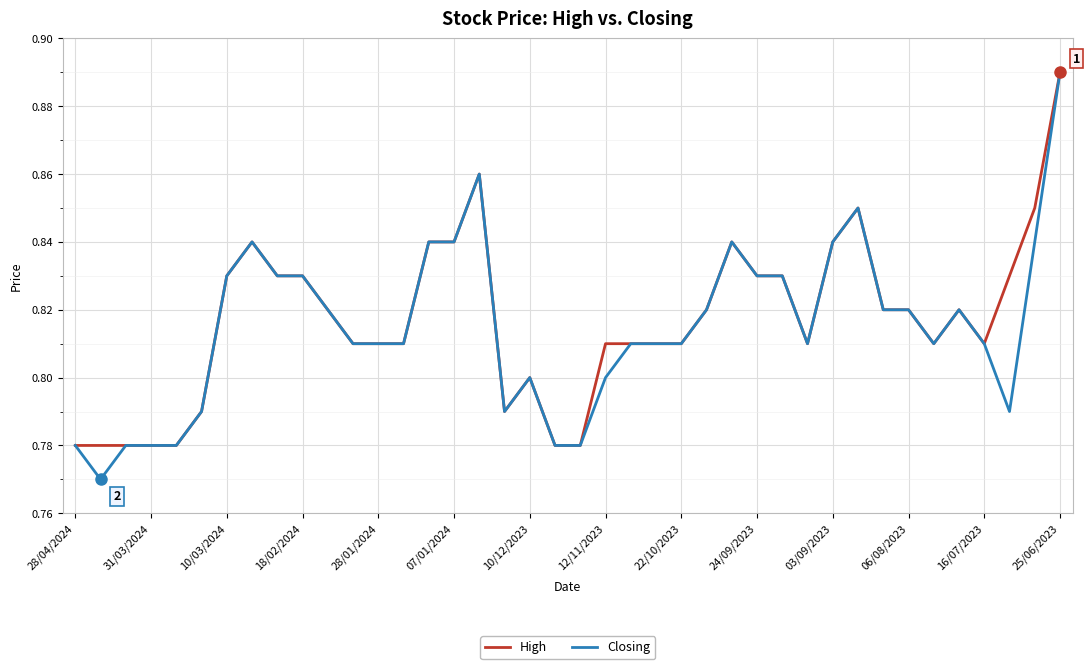

Which series has the largest range (max minus min)?

Closing